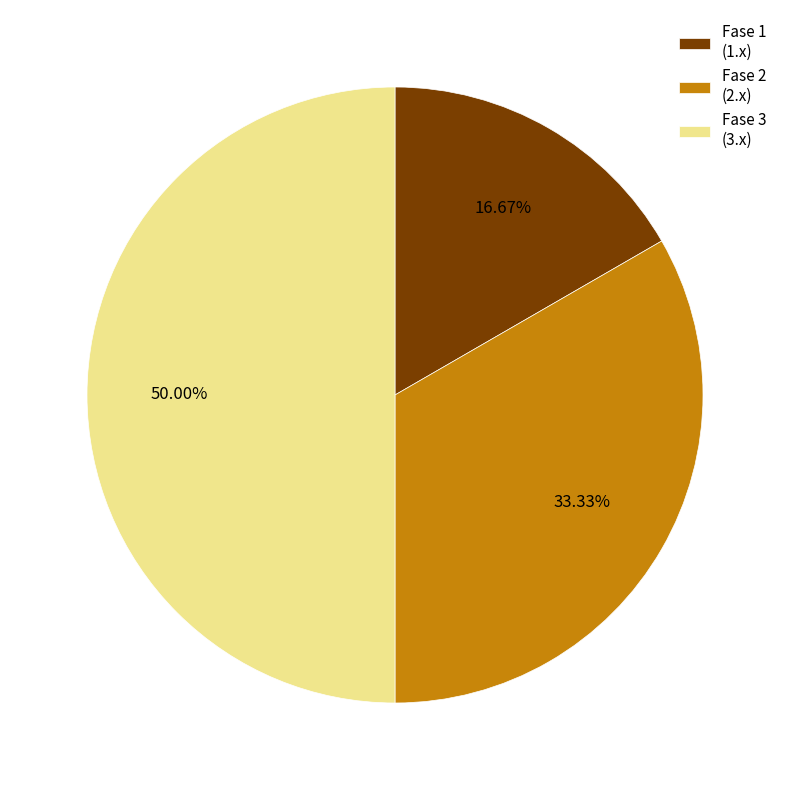

What is the largest slice in the pie chart?

Fase 3 (3.x)